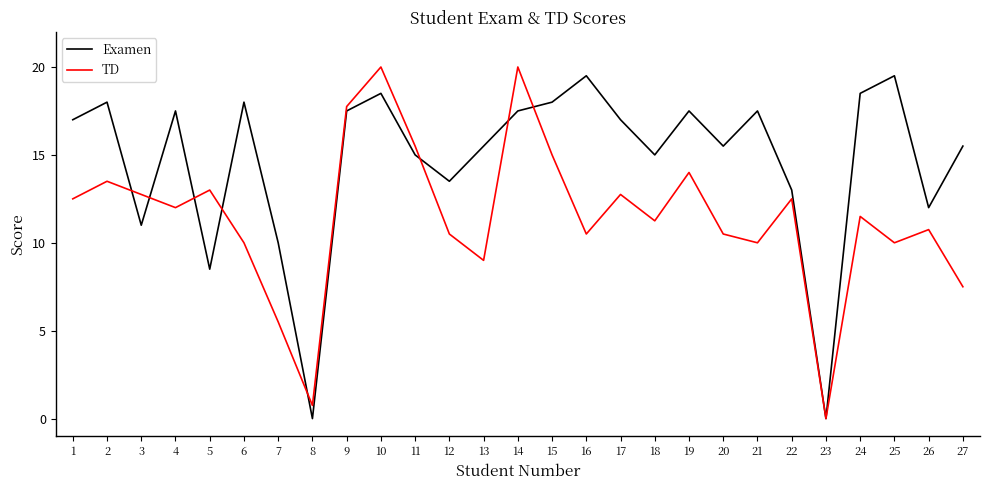

The value of Examen at 22 is 13.0. True or false?

True